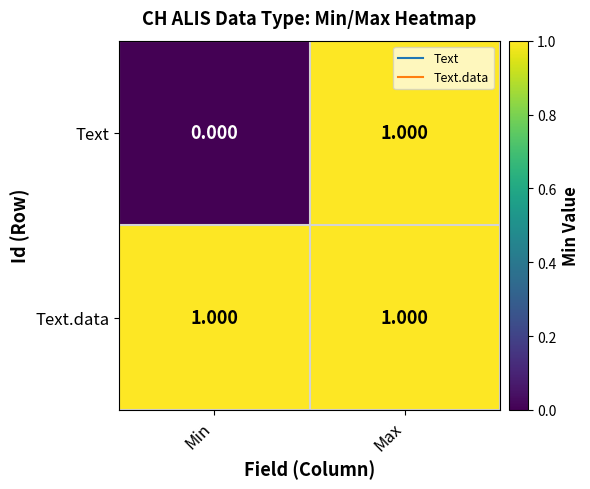

Which category has the lowest value across all series?

Min